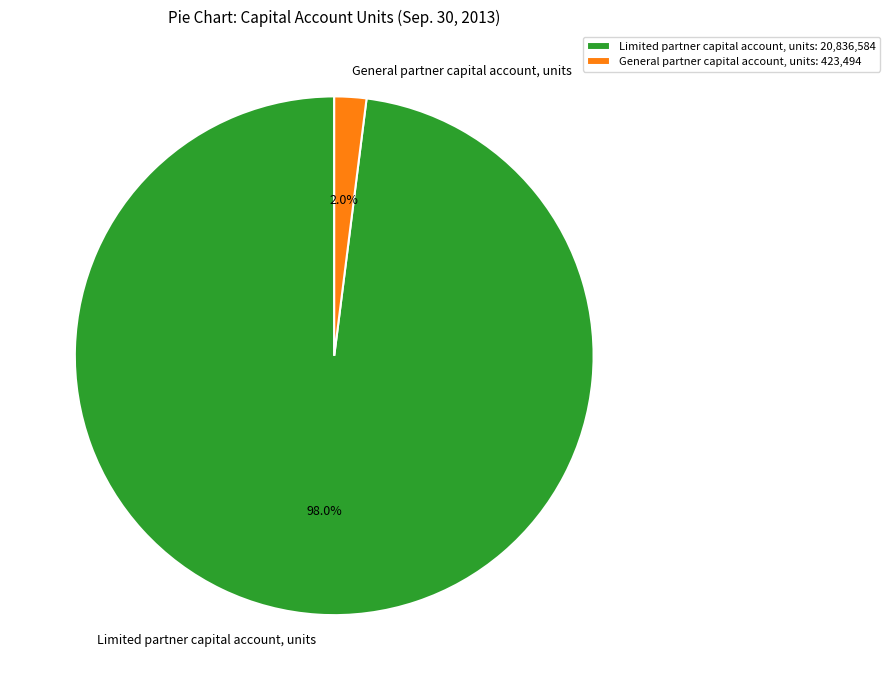

To the nearest percent, what percentage of the pie is Limited partner capital account, units?

98%